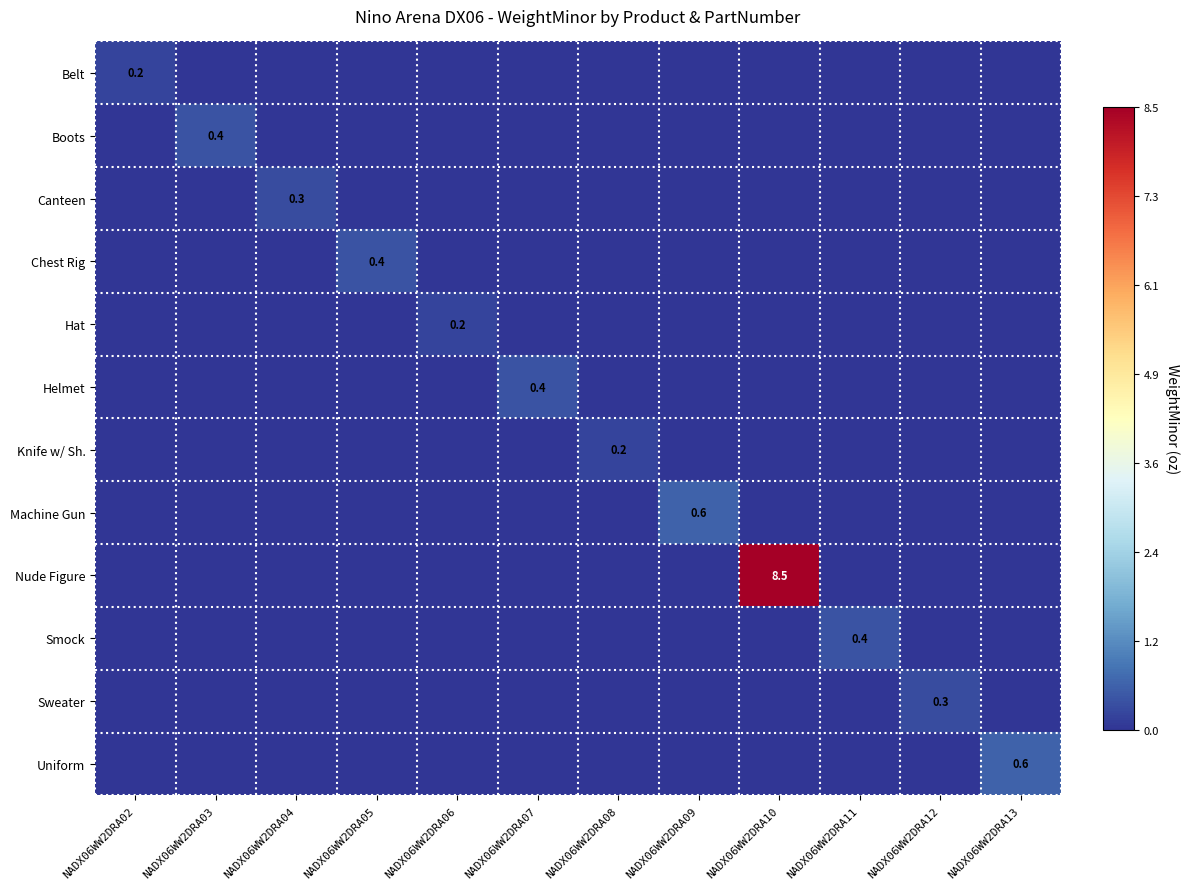

The Uniform series shows 0.2 at NADX06WW2DRA13. True or false?

False